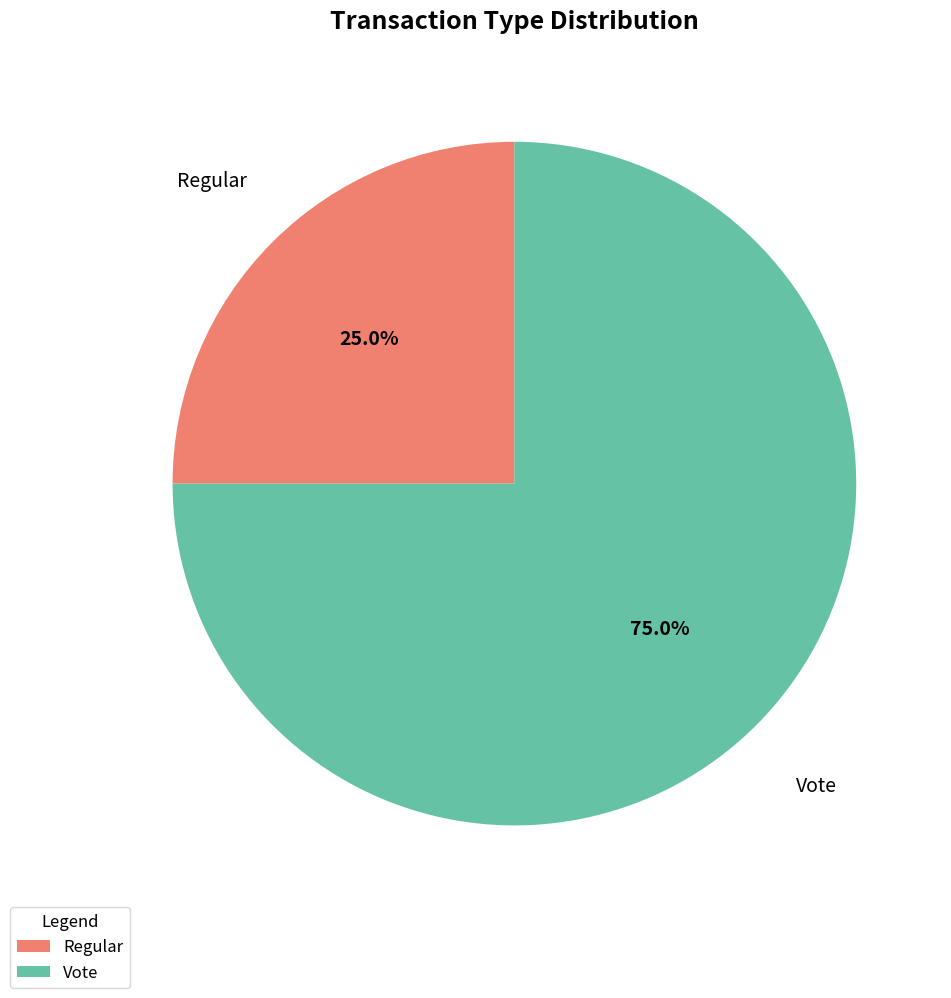

The Vote slice represents 83% of the pie. True or false?

False